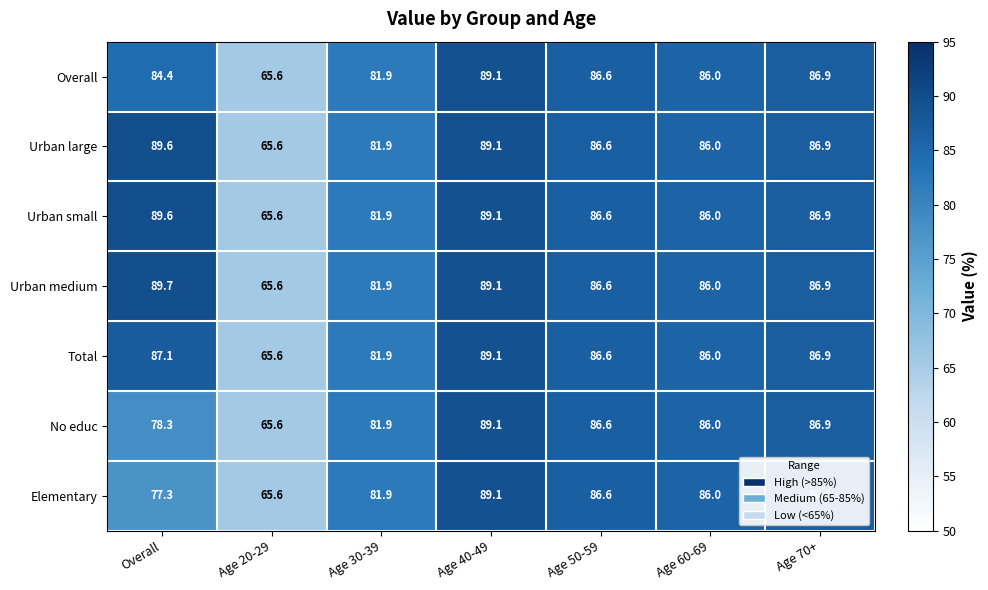

At which label is Total closest to 77?

Age 30-39